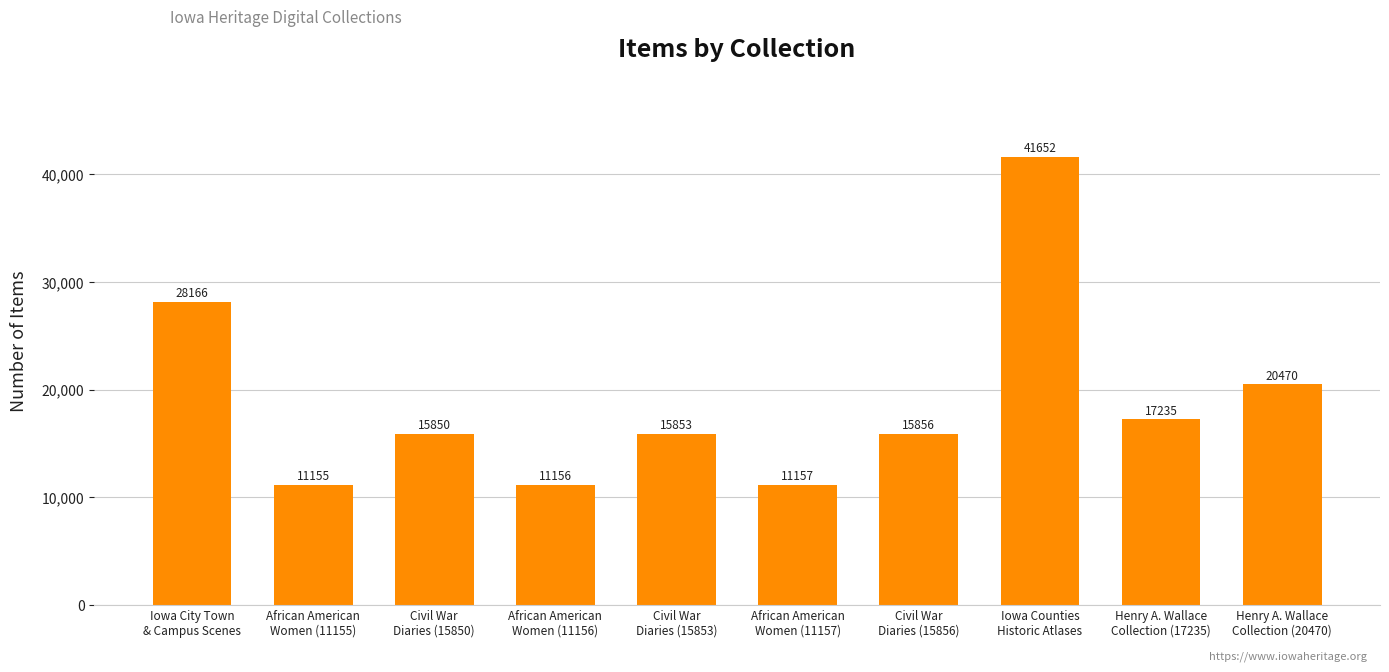

Between African American
Women (11155) and African American
Women (11157), which is larger?

African American
Women (11157)